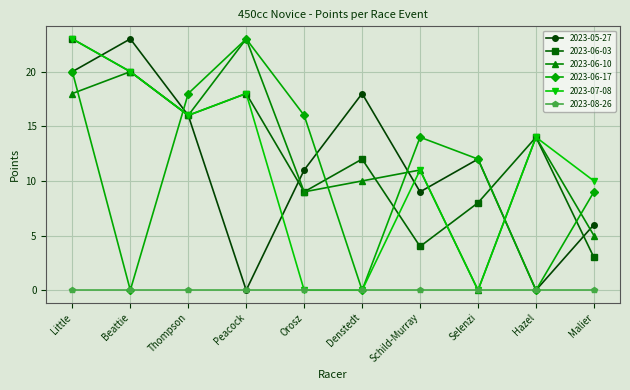

What is the spread (max minus min) of values at Thompson?

18